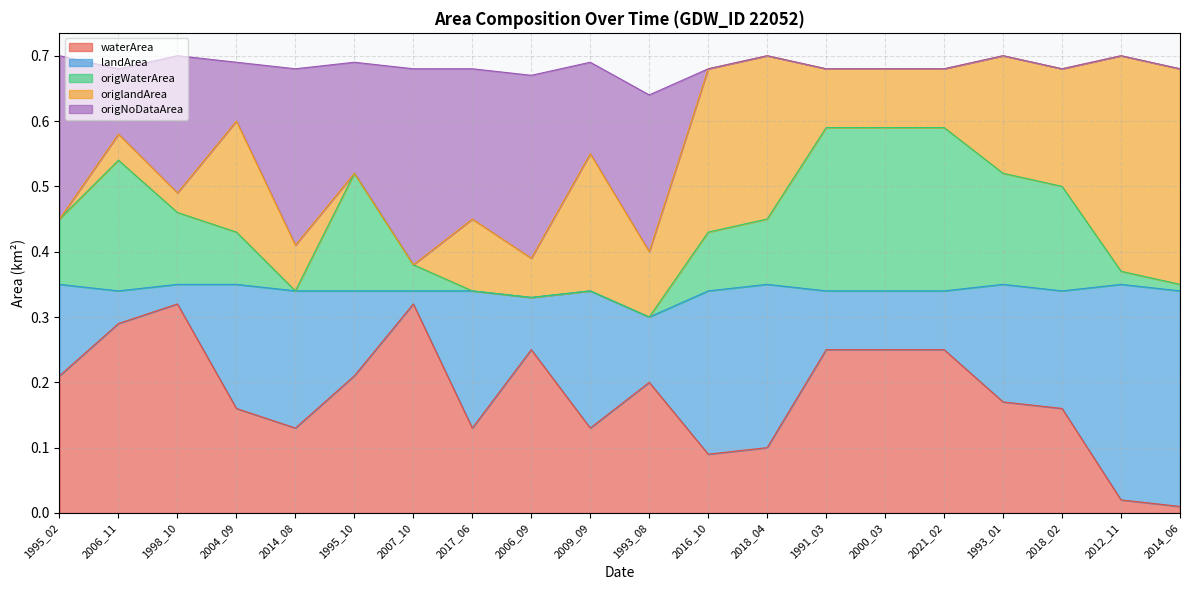

What is the difference between the maximum and second lowest values in the origWaterArea series?

0.3